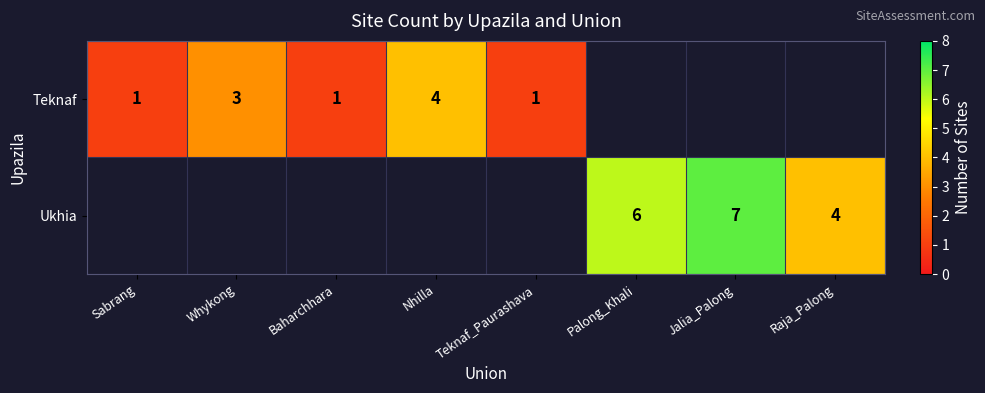

The value of Ukhia at Jalia_Palong is 7. True or false?

True